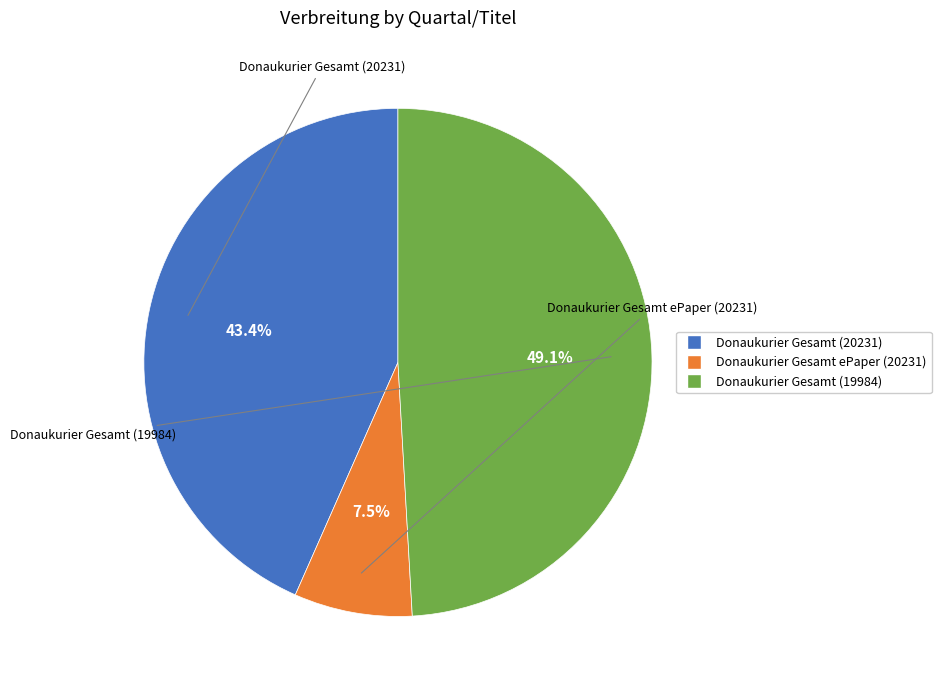

What percentage is the Donaukurier Gesamt (20231) slice, to the nearest percent?

43%